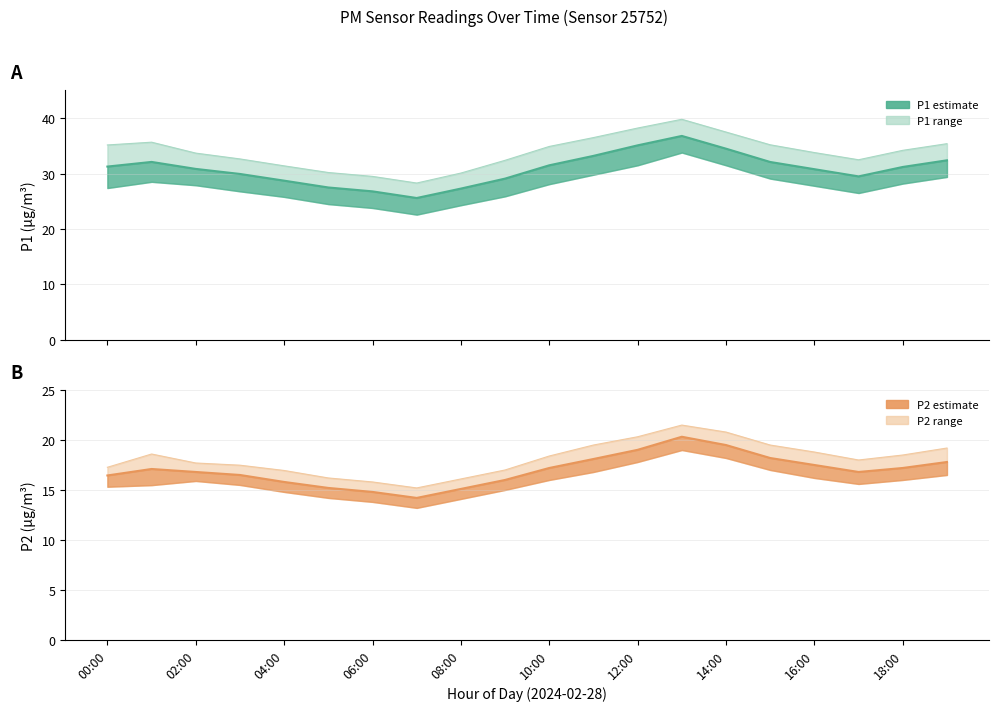

At which label is P1_upper closest to 34?

16:00